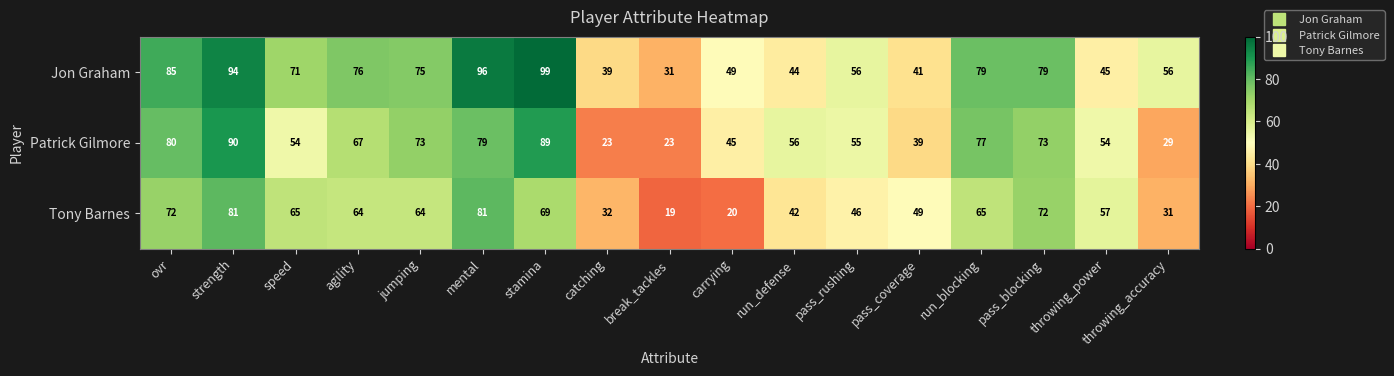

Rank the series at throwing_power from lowest to highest value.

Jon Graham, Patrick Gilmore, Tony Barnes